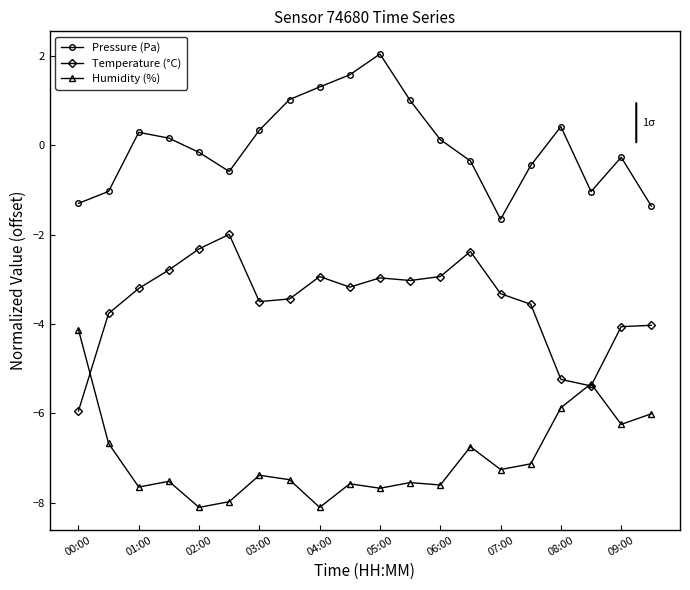

What is the value of the Pressure (Pa) point at the 18th from the left?

-1.0